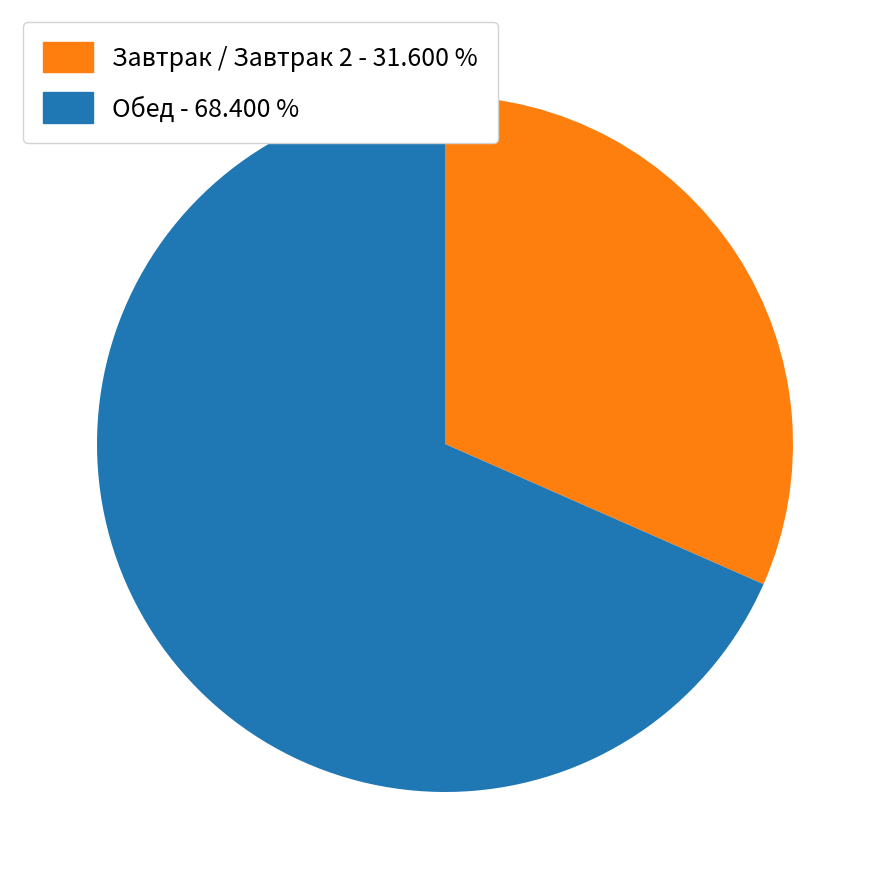

Combined, do Завтрак / Завтрак 2 - 31.600 % and Обед - 68.400 % account for over 50%?

Yes